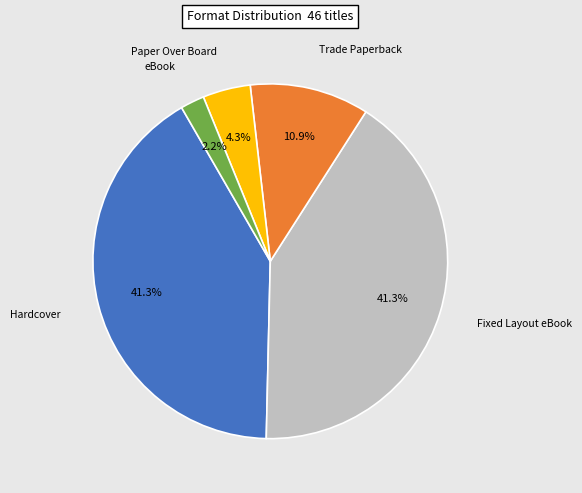

How many slices are in this pie chart?

5